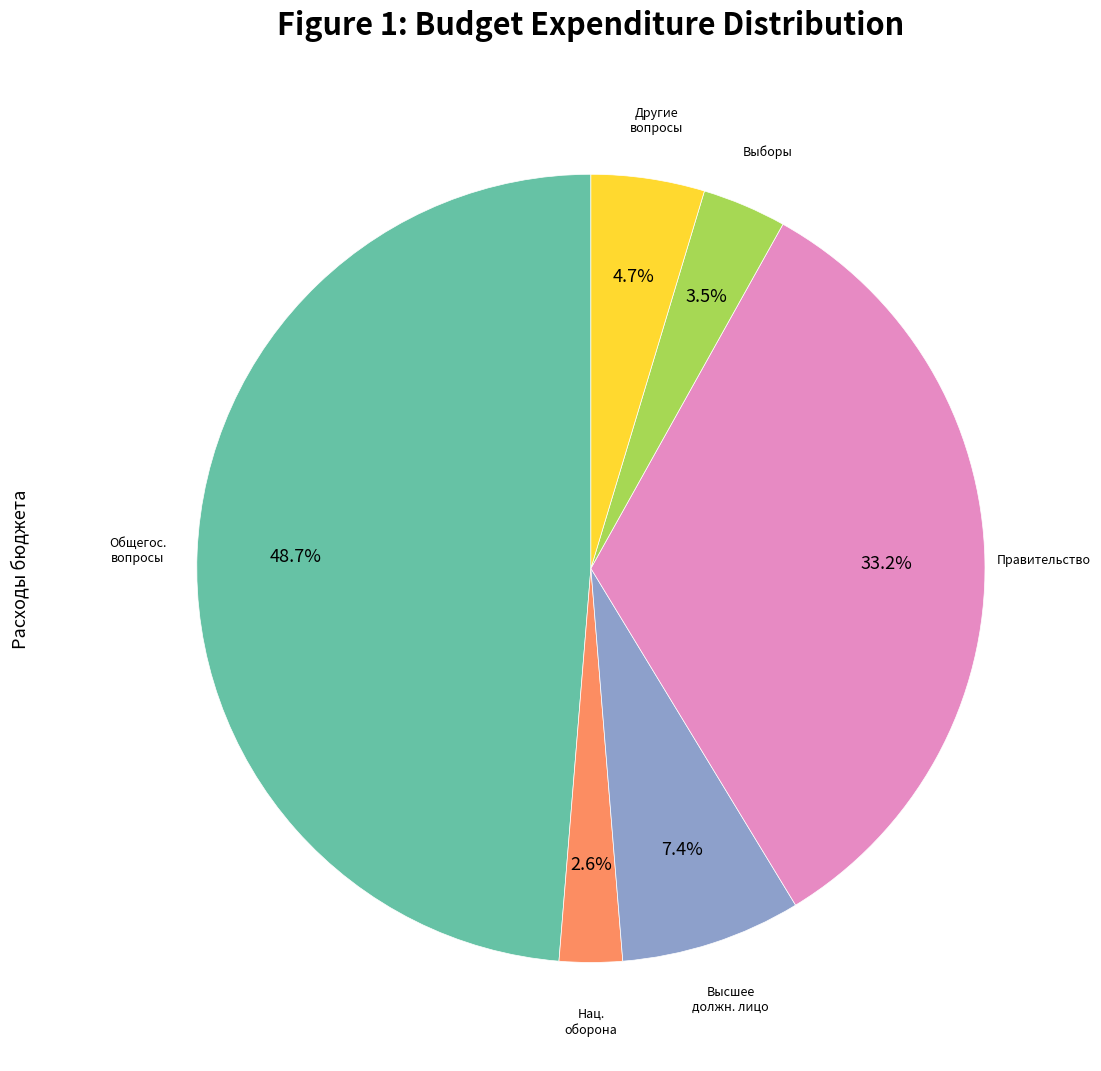

Is there a majority slice in this chart?

No